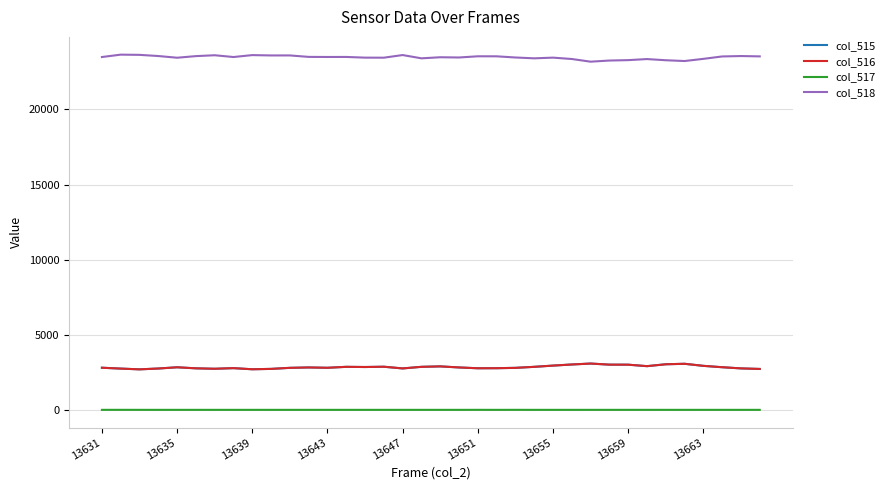

True or false: col_518 and col_517 cross at least once.

False